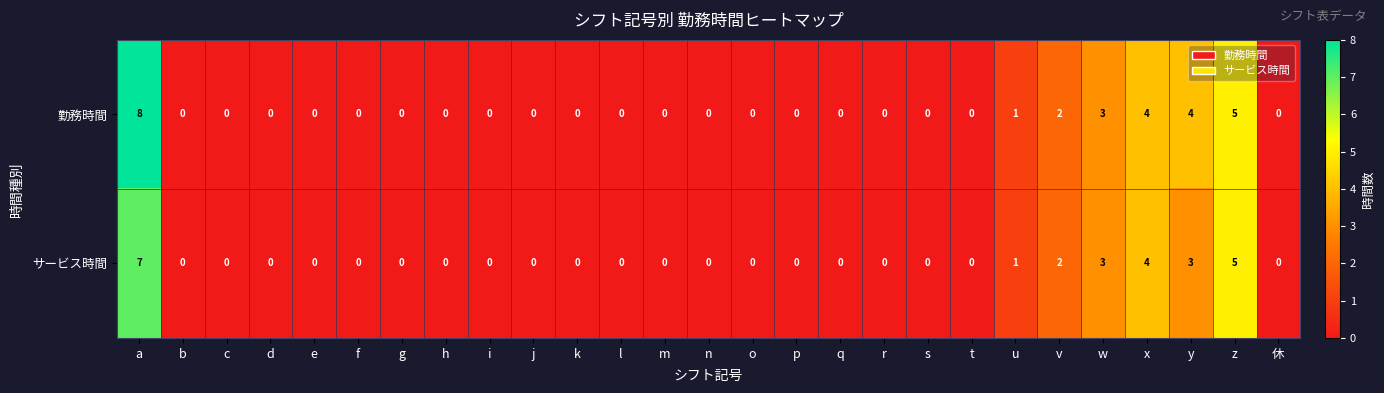

What is the sum of the サービス時間 values at y and 休?

3